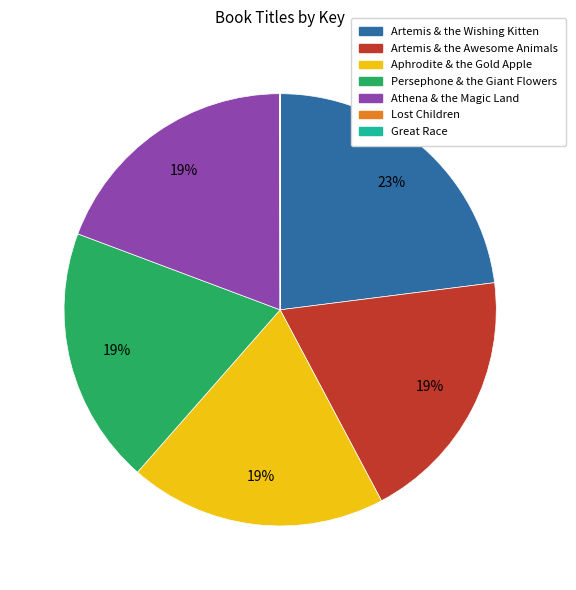

Do Artemis & the Wishing Kitten and Aphrodite & the Gold Apple together represent more than half of the pie?

No